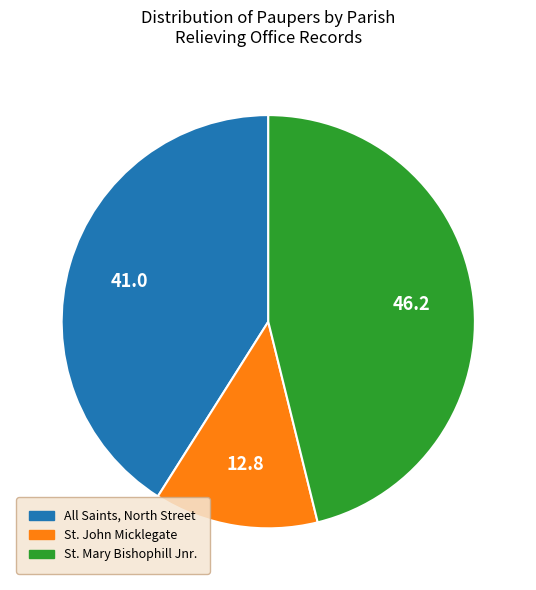

Is there a majority slice in this chart?

No